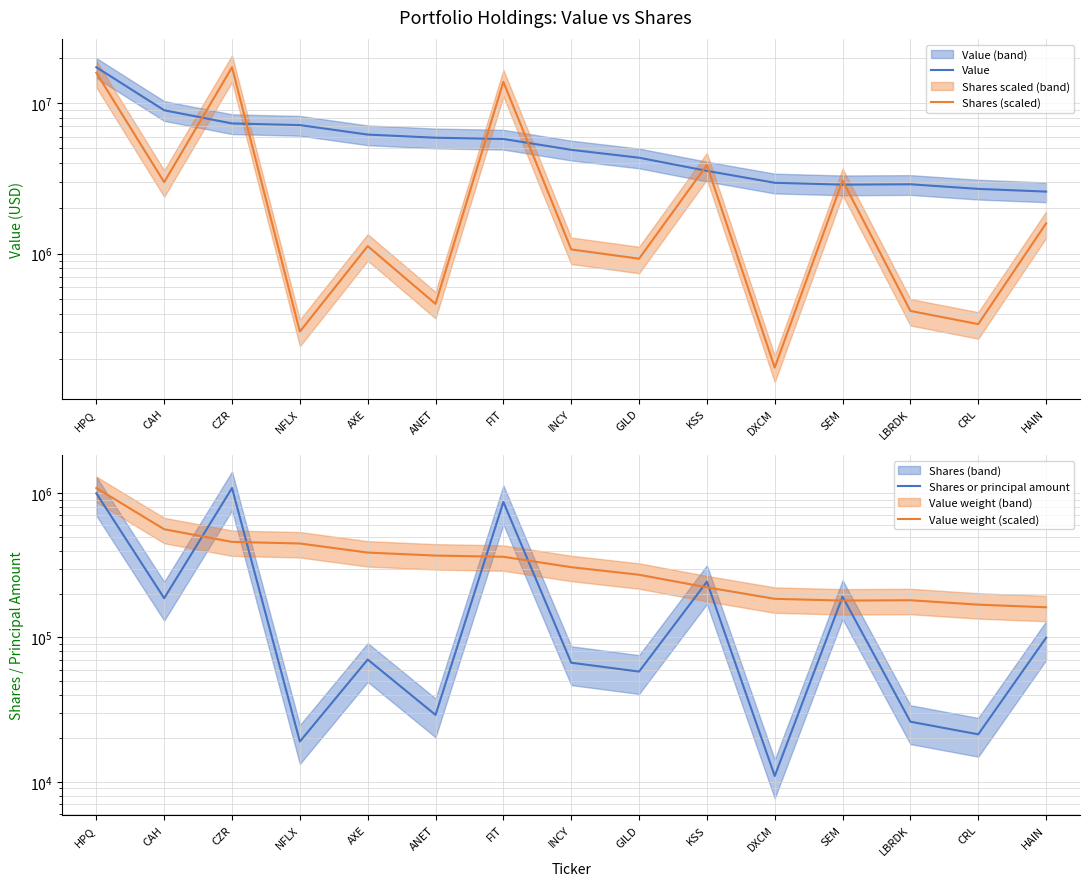

How many data points in Value weight (scaled) are less than 306782?

7